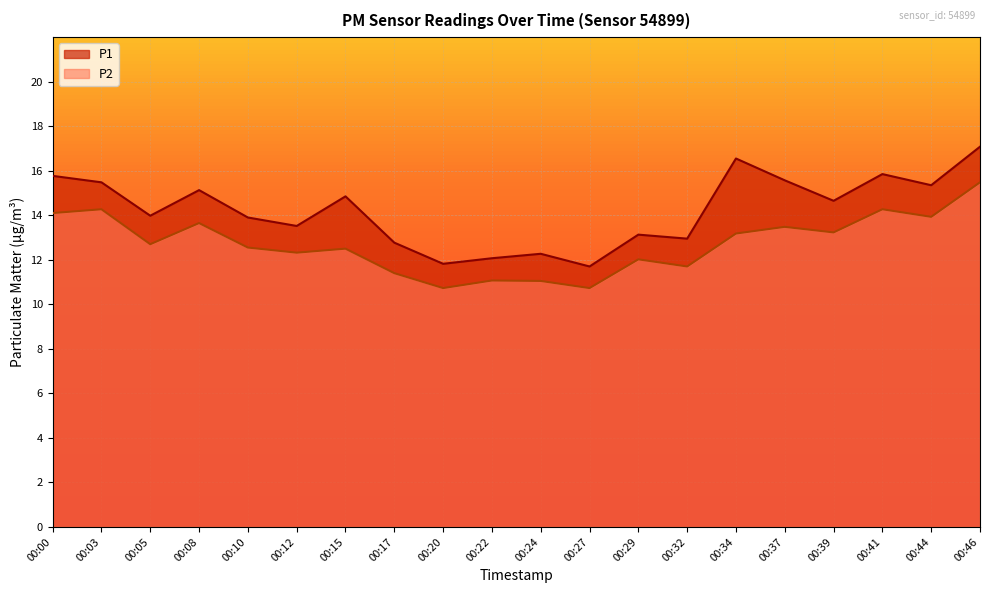

How many interior local peaks does the P1 series have?

6